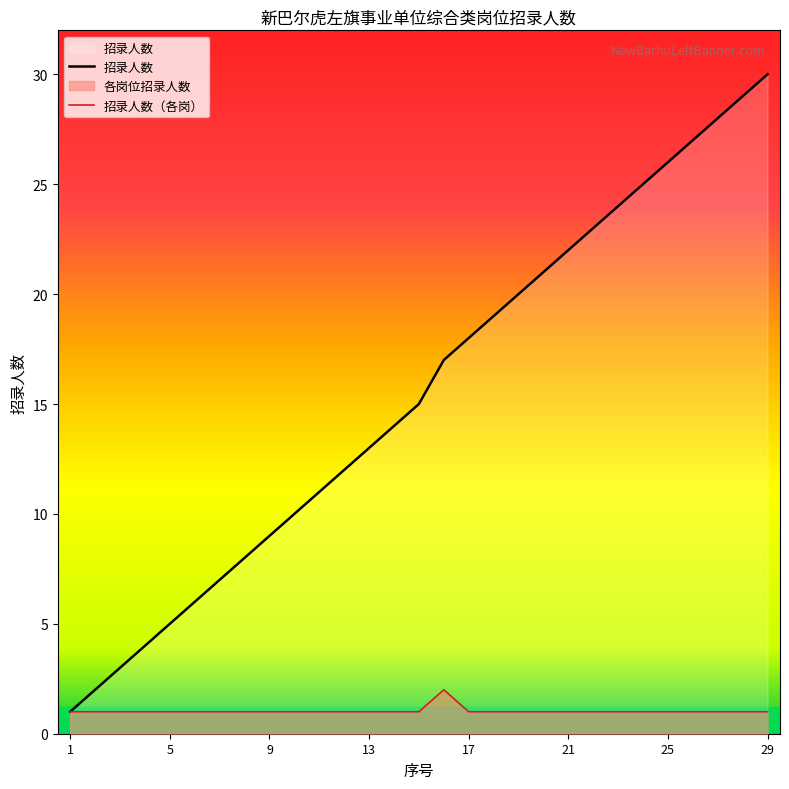

Which label corresponds to the smallest value in the chart?

1